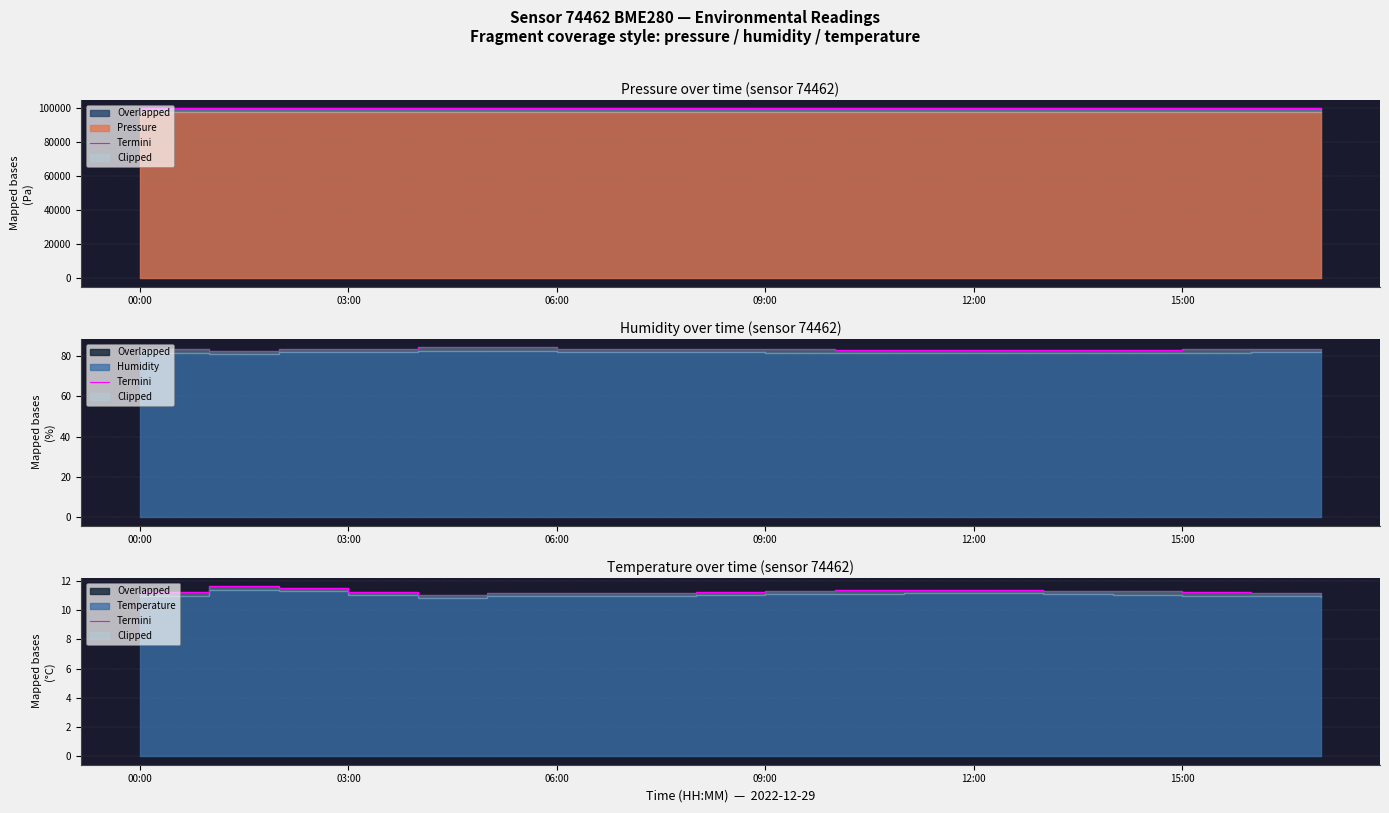

How many interior local valleys (lower than both neighbors) does the data have?

1